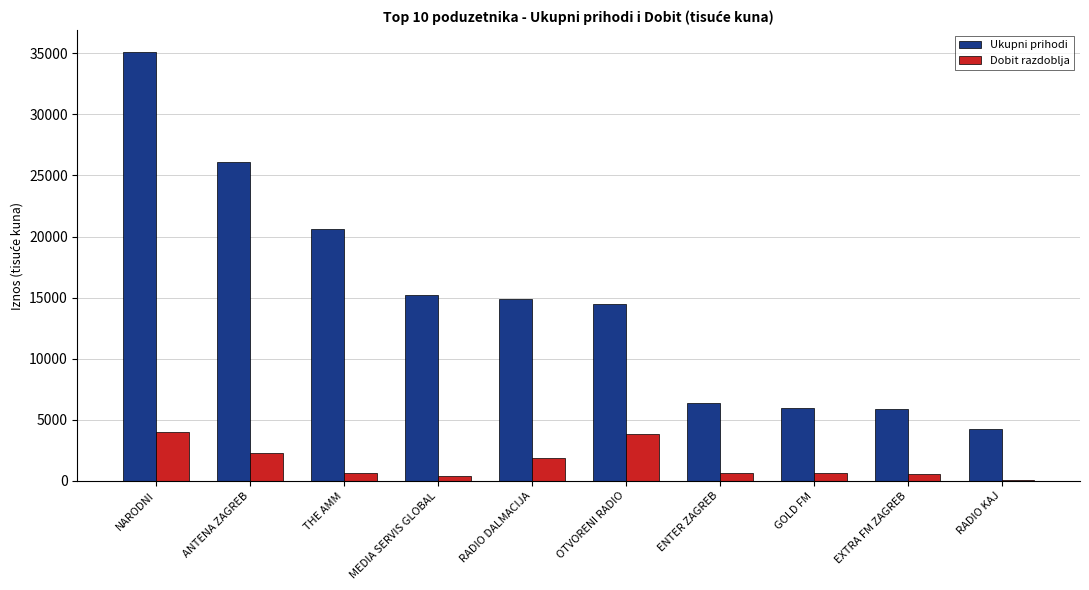

Is it true that Ukupni prihodi equals 46574.2 at NARODNI?

False